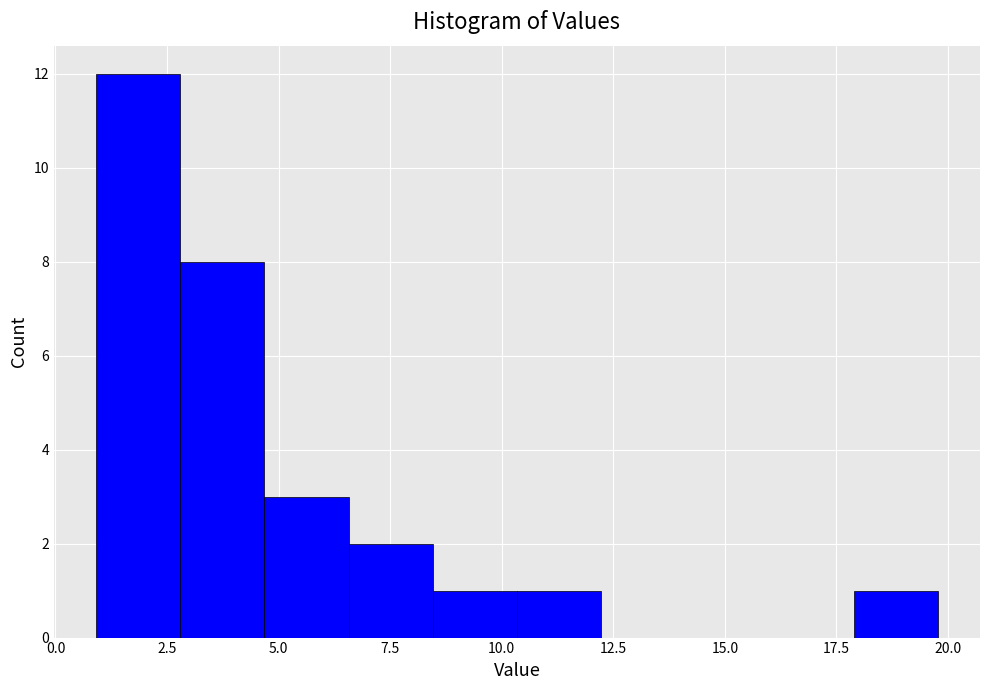

Read against the x-axis, roughly where is the centre of the tallest bar?

2.0